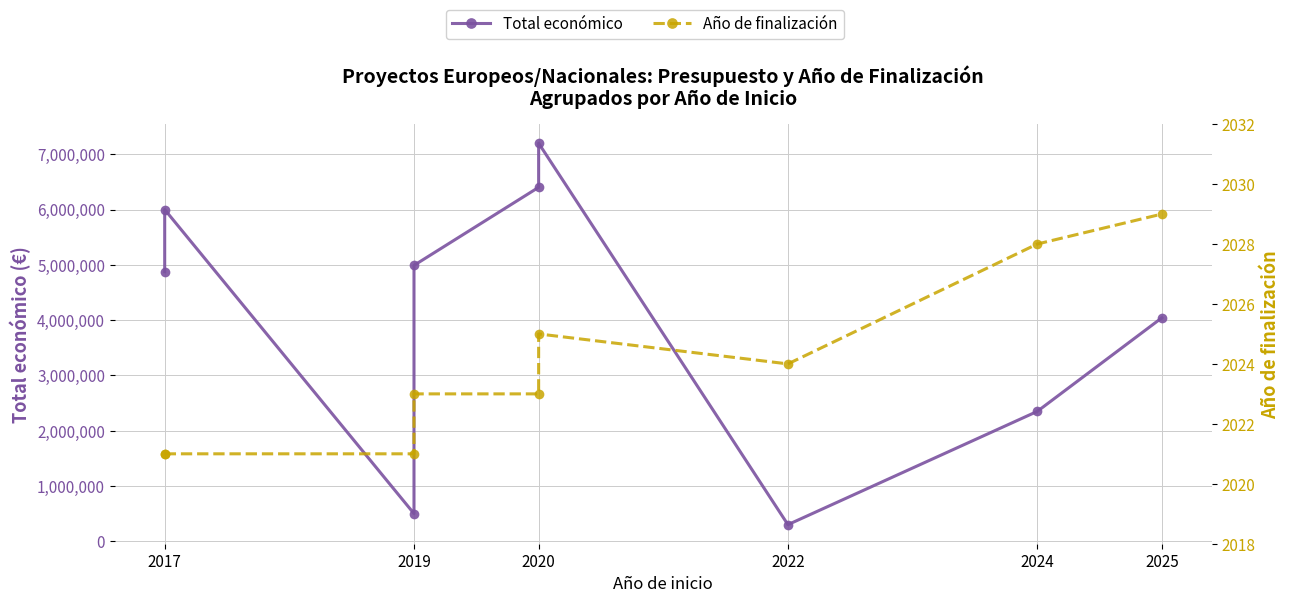

How many series are shown in this chart?

2